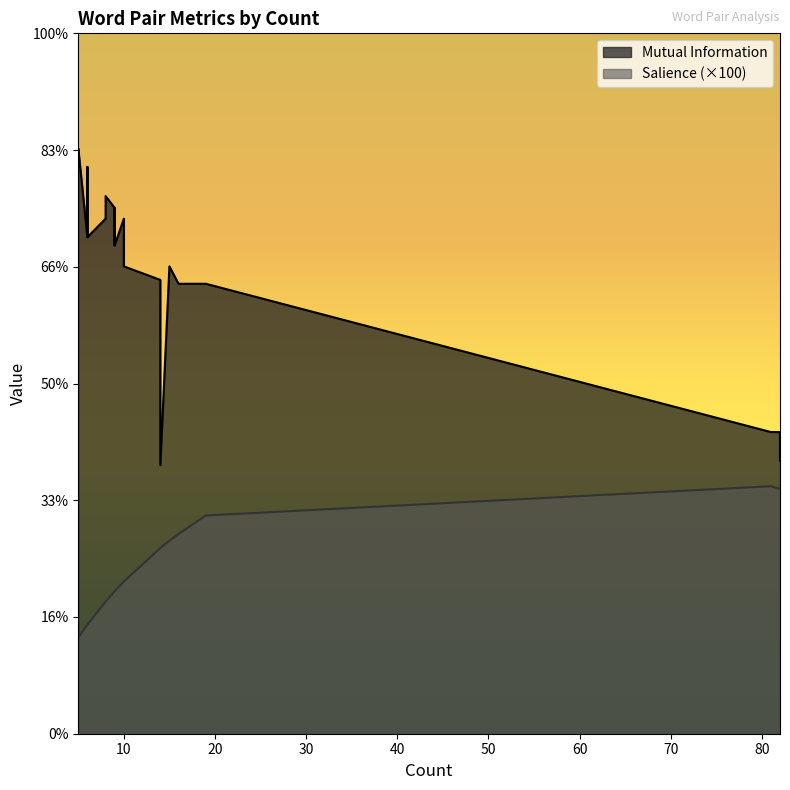

In Mutual Information, how many points are higher than both neighbors (excluding endpoints)?

5